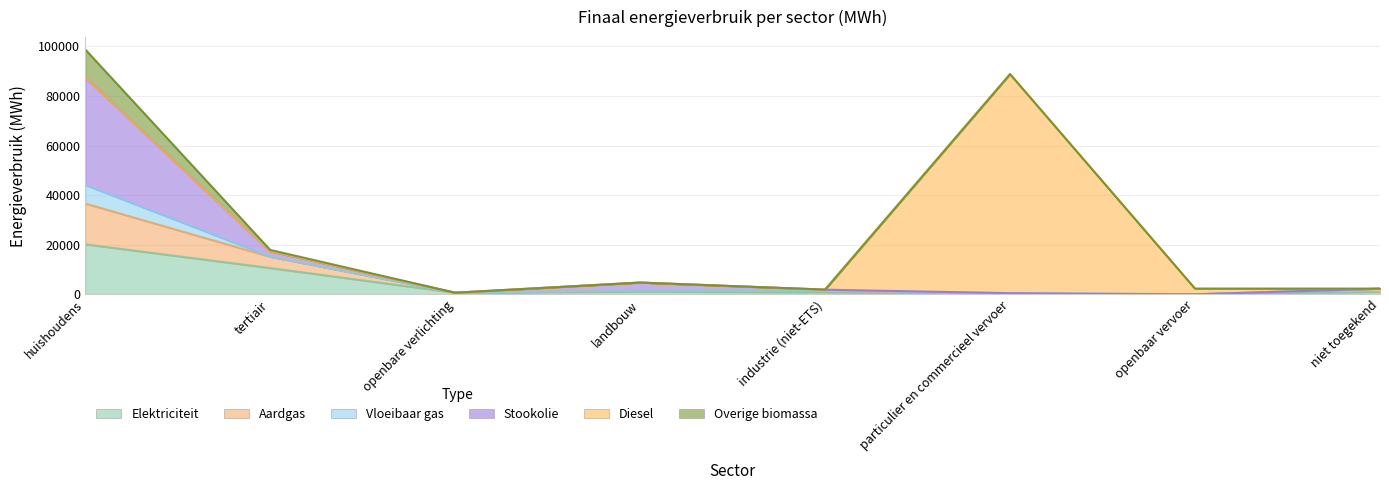

Count the number of categories in the chart.

8